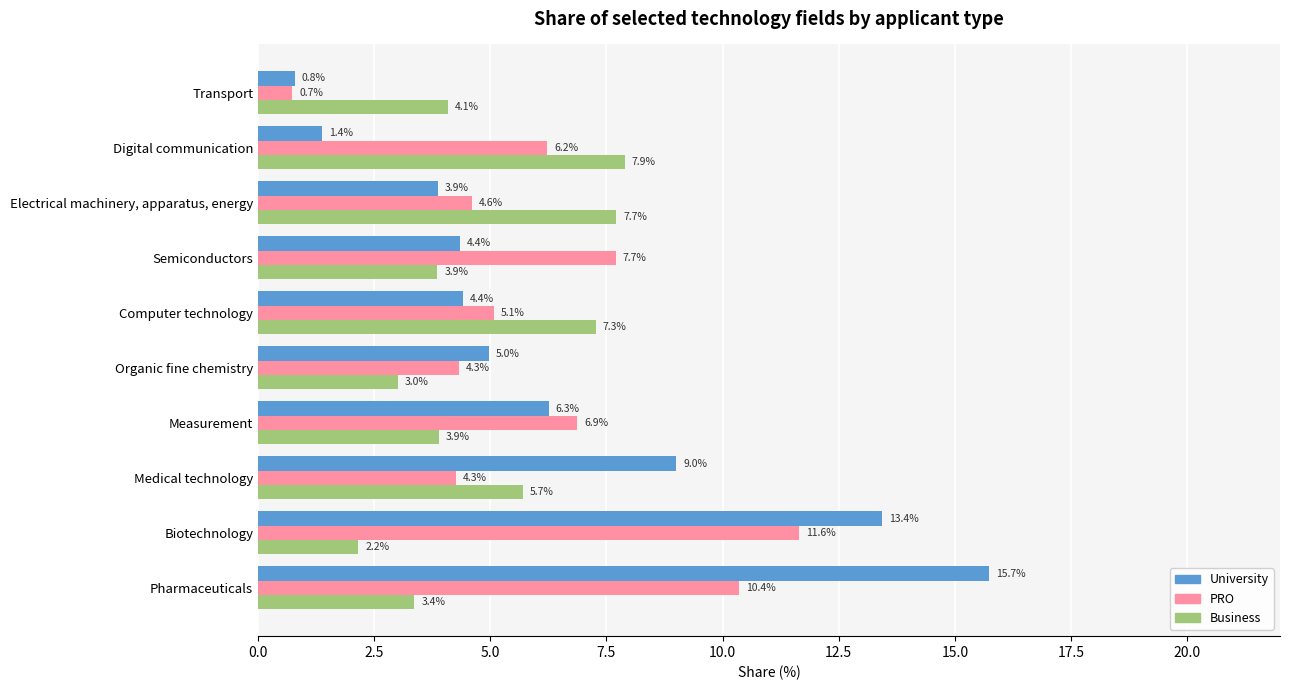

What are all the series names shown in the legend?

University, PRO, Business